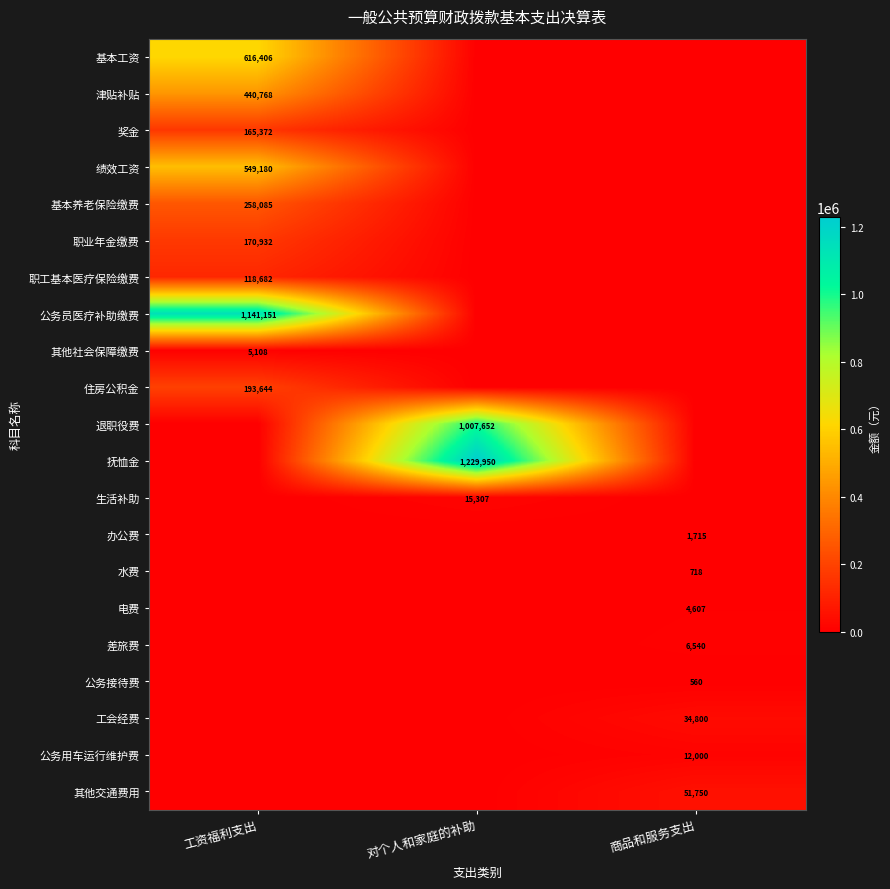

Is it true that 水费 equals 718 at 商品和服务支出?

True